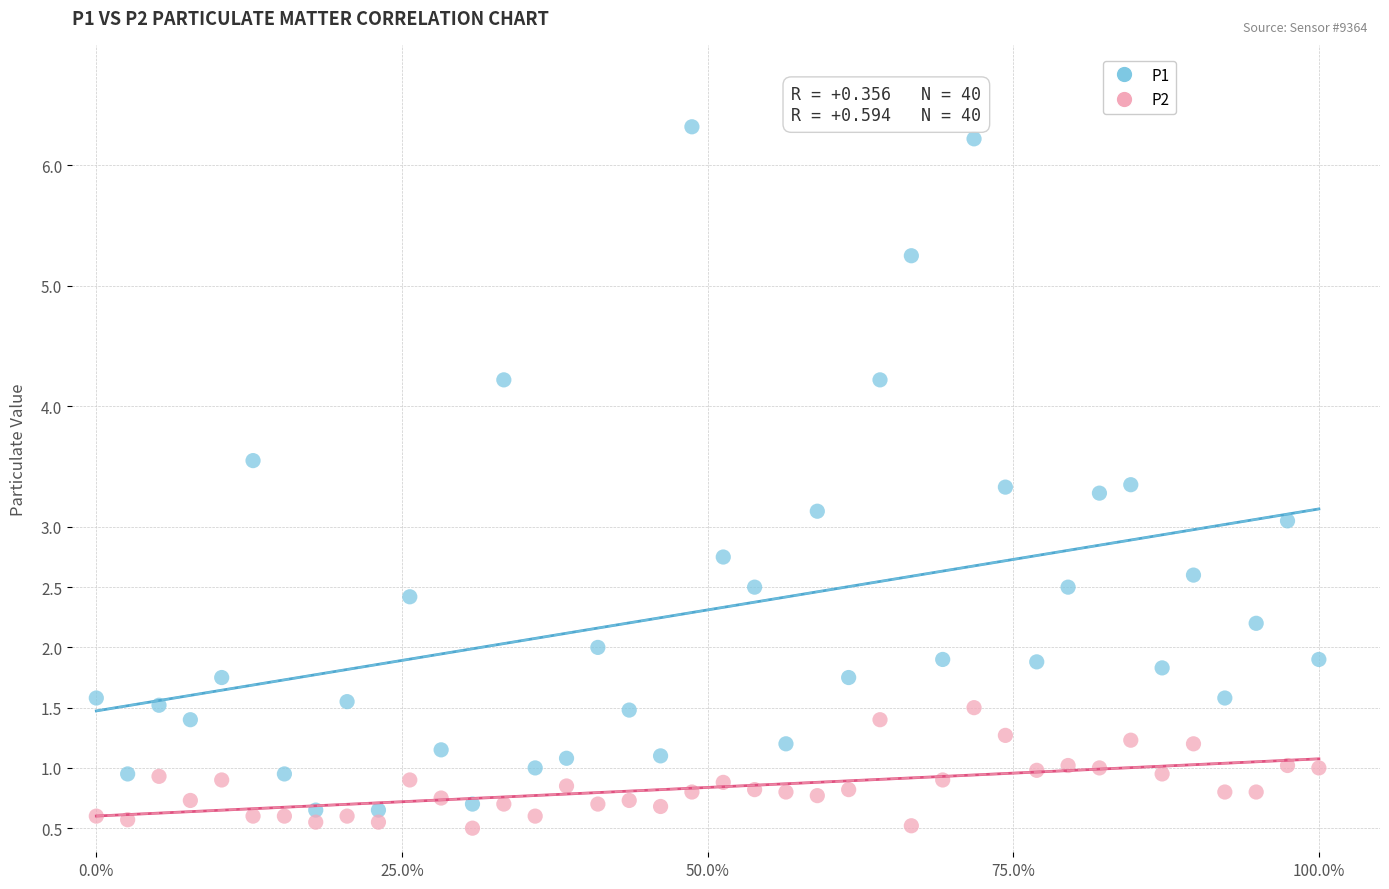

What are all the series names shown in the legend?

P1, P2